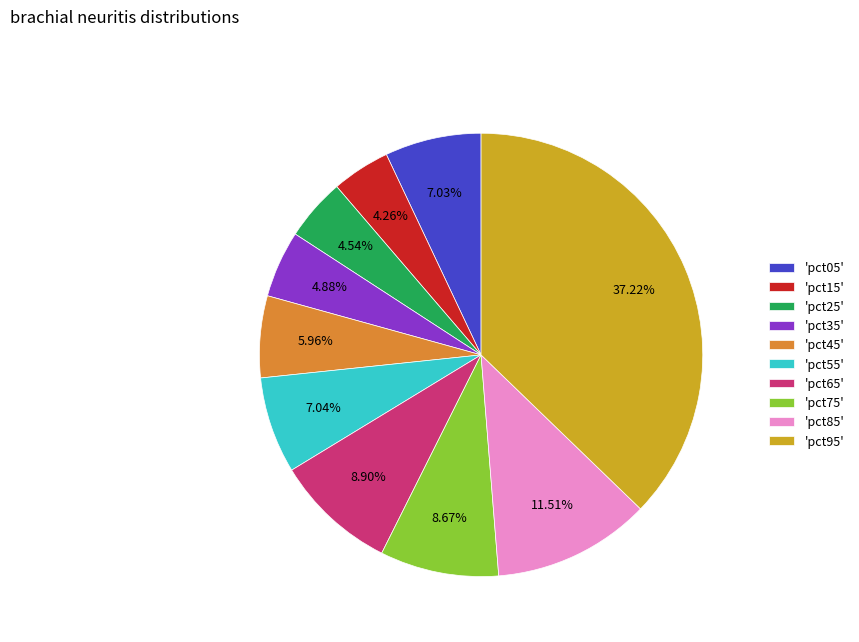

What is the largest slice in the pie chart?

'pct95'